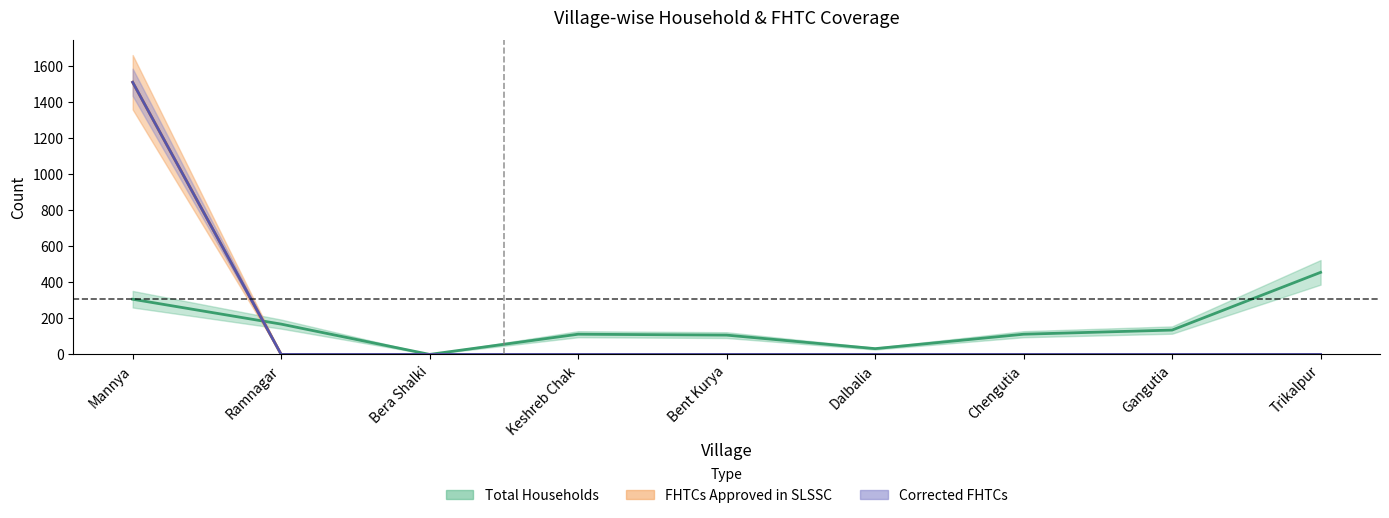

Which label corresponds to the smallest value in the chart?

Bera Shalki